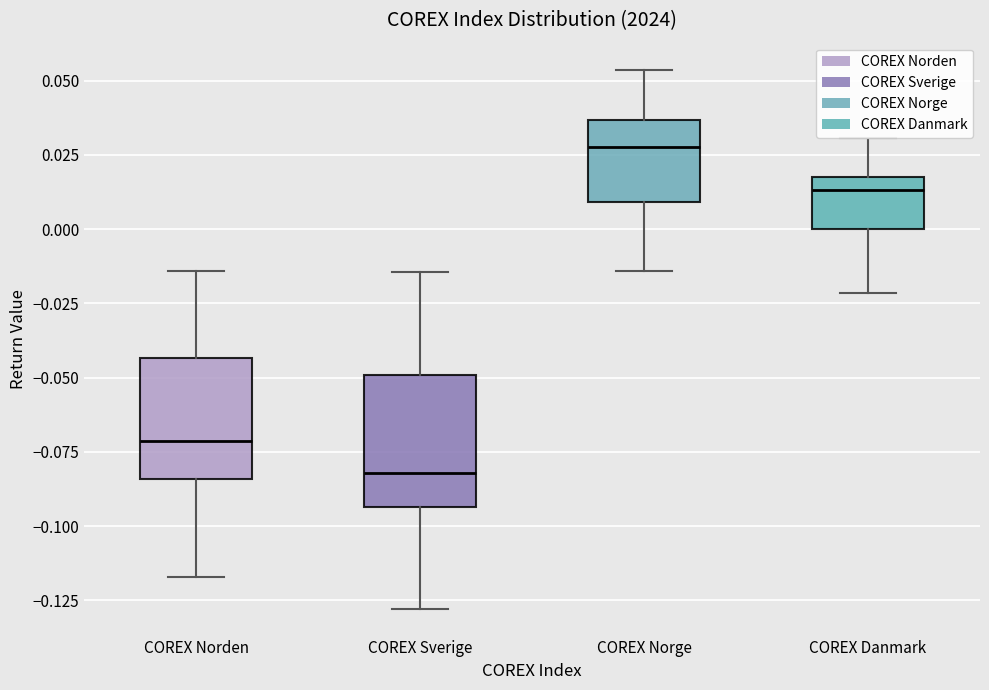

Where does the upper whisker of the box for COREX Danmark end on the y-axis? The values are not printed on the chart, so give them approximately, as read against the axis.

0.030